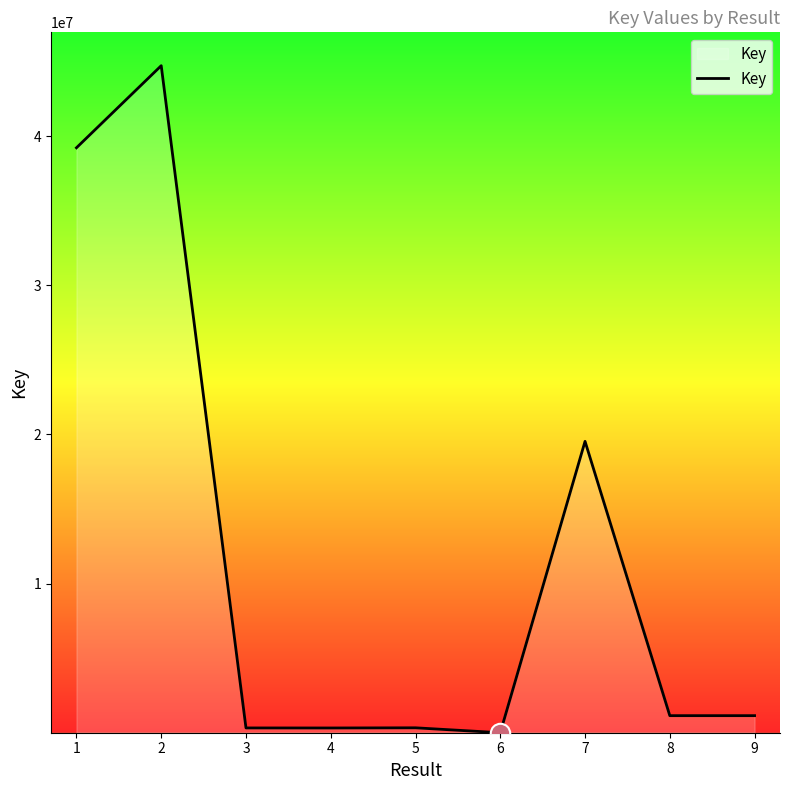

What is the average value?

11862113